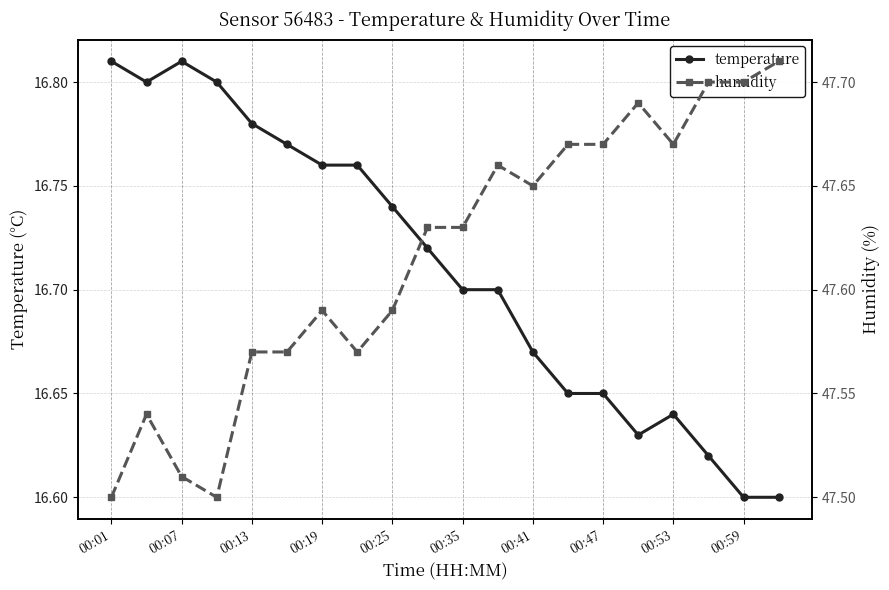

What is the total value across all series at 11?

64.4